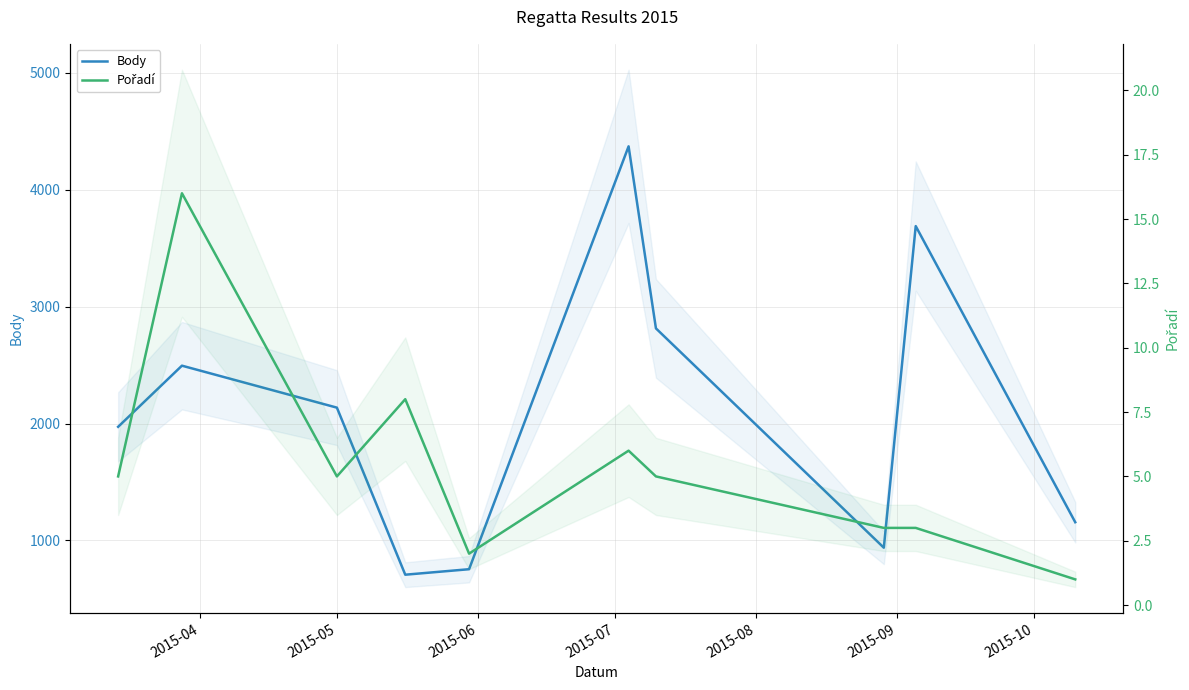

Which series has the widest spread of values?

Body